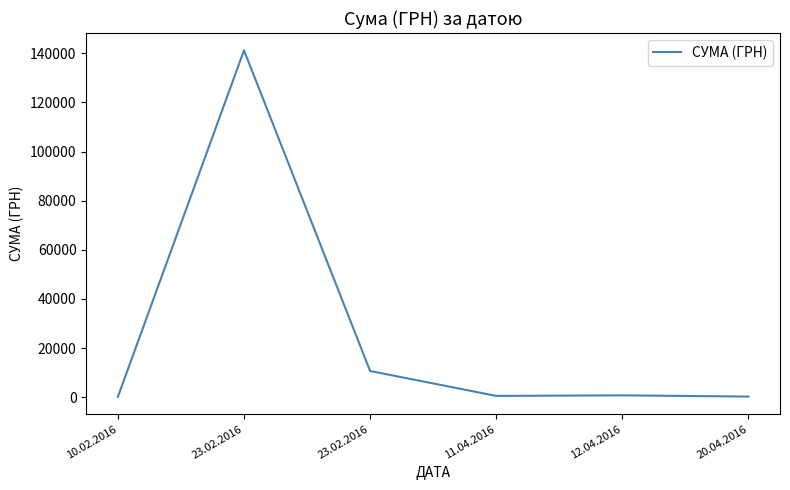

What is the difference between the second highest and second lowest values?

10413.1